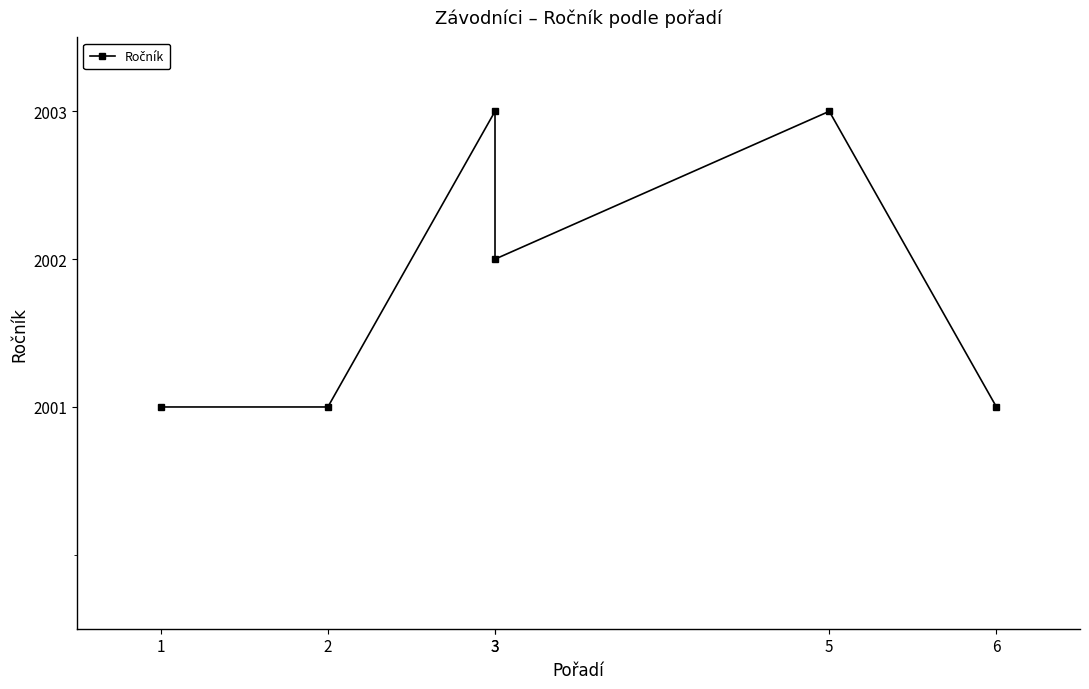

At which category does the data reach its first local peak?

3